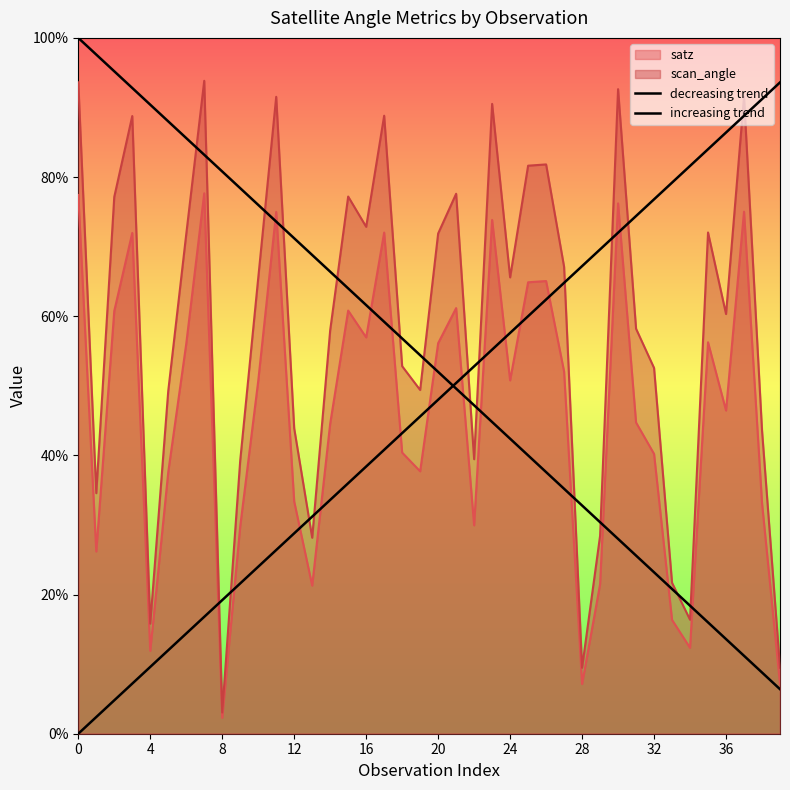

What is the average value of the scan_angle series?

58.2